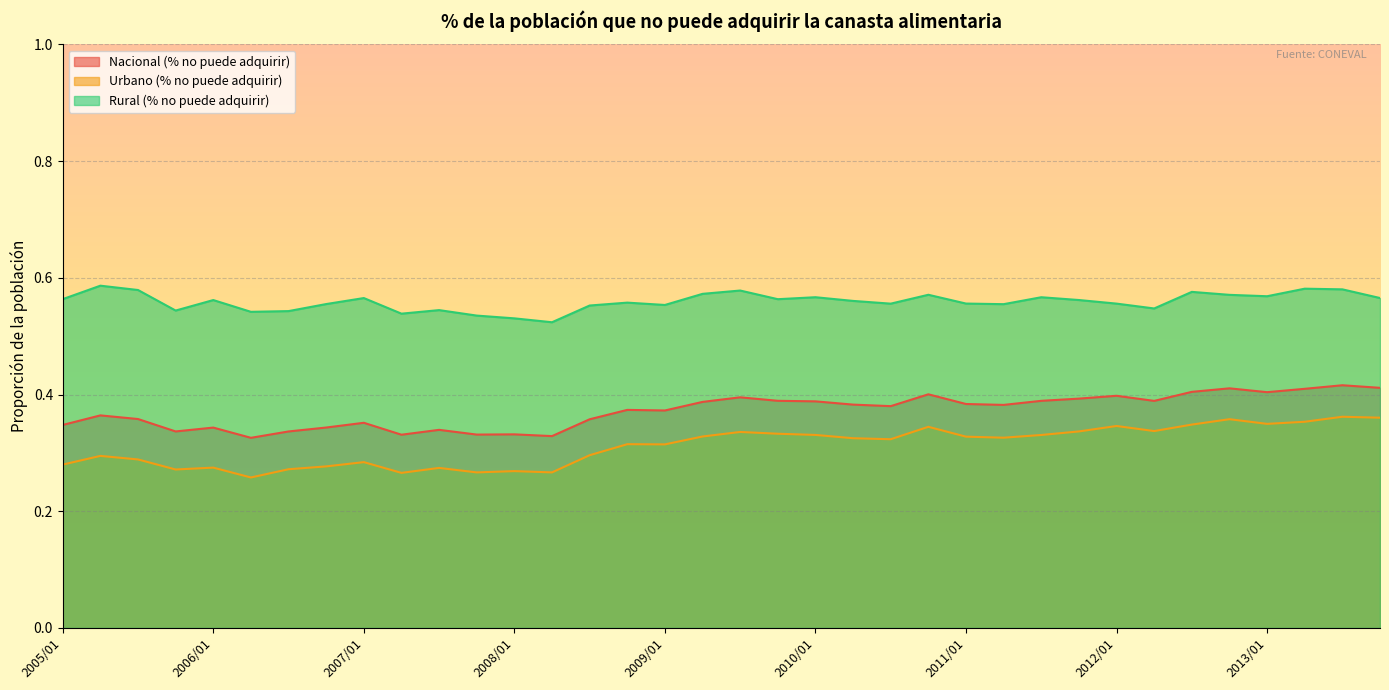

True or false: Urbano (% no puede adquirir) has a value of 0.4 at 2013/02.

True